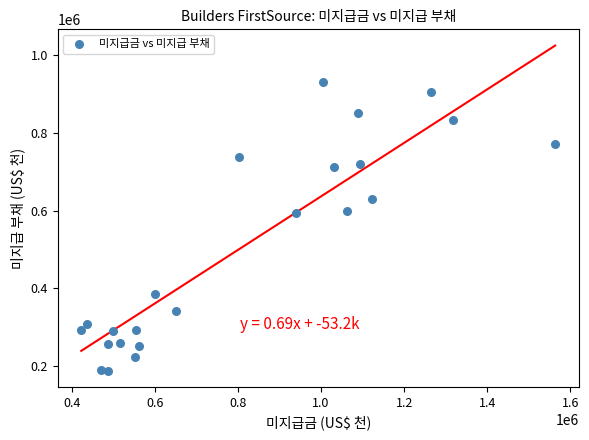

What is the range of X values (max minus min)?

1140166